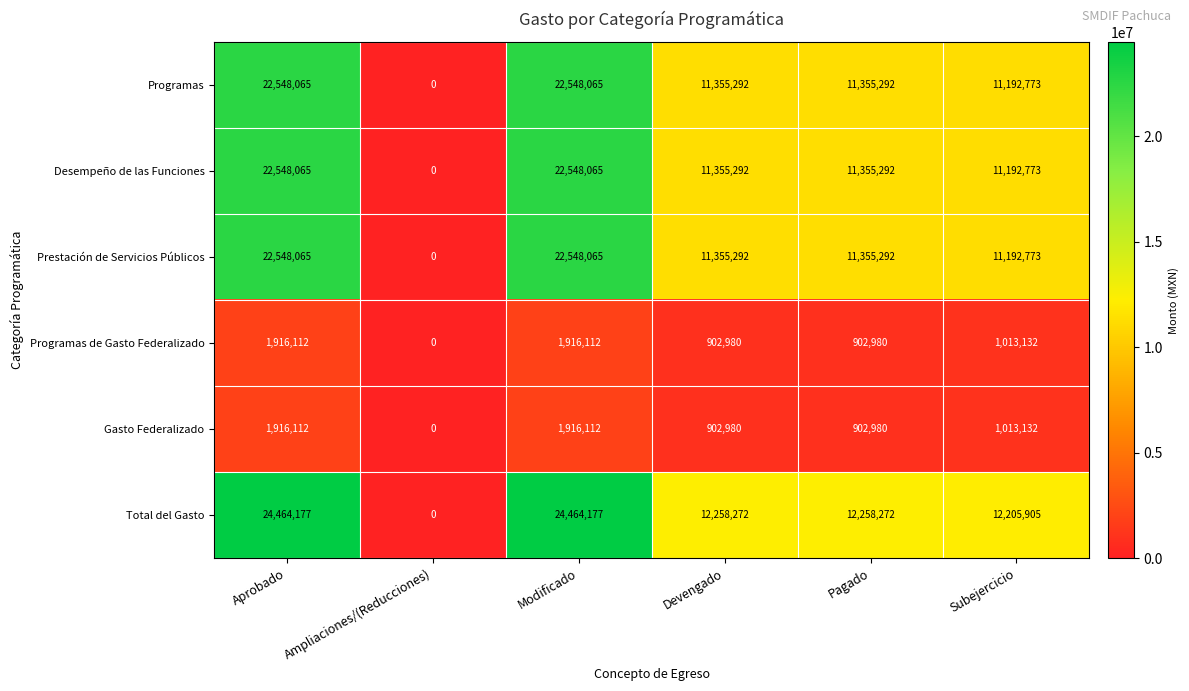

What is the sum of the Total del Gasto values at Modificado and Pagado?

36722449